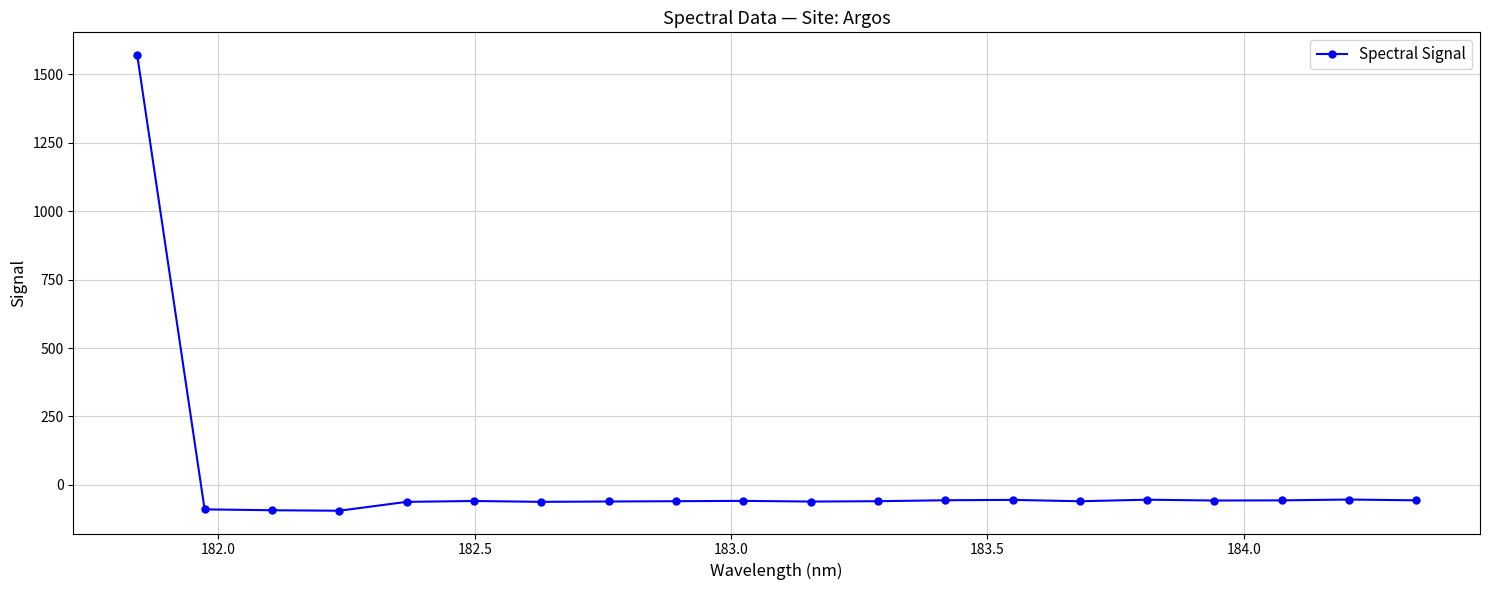

What is the minimum value shown in the chart?

-94.3